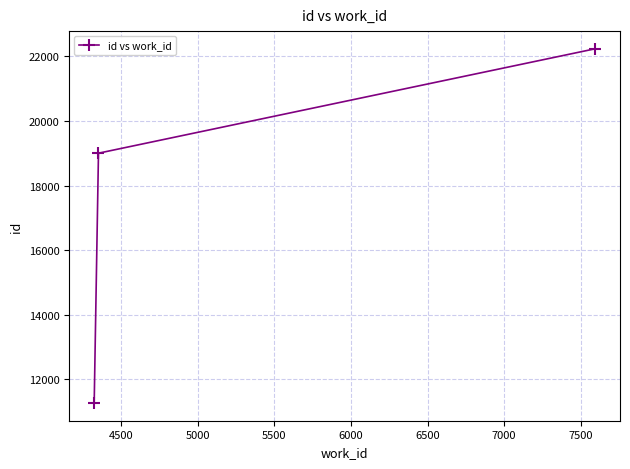

What is the average value?

17503